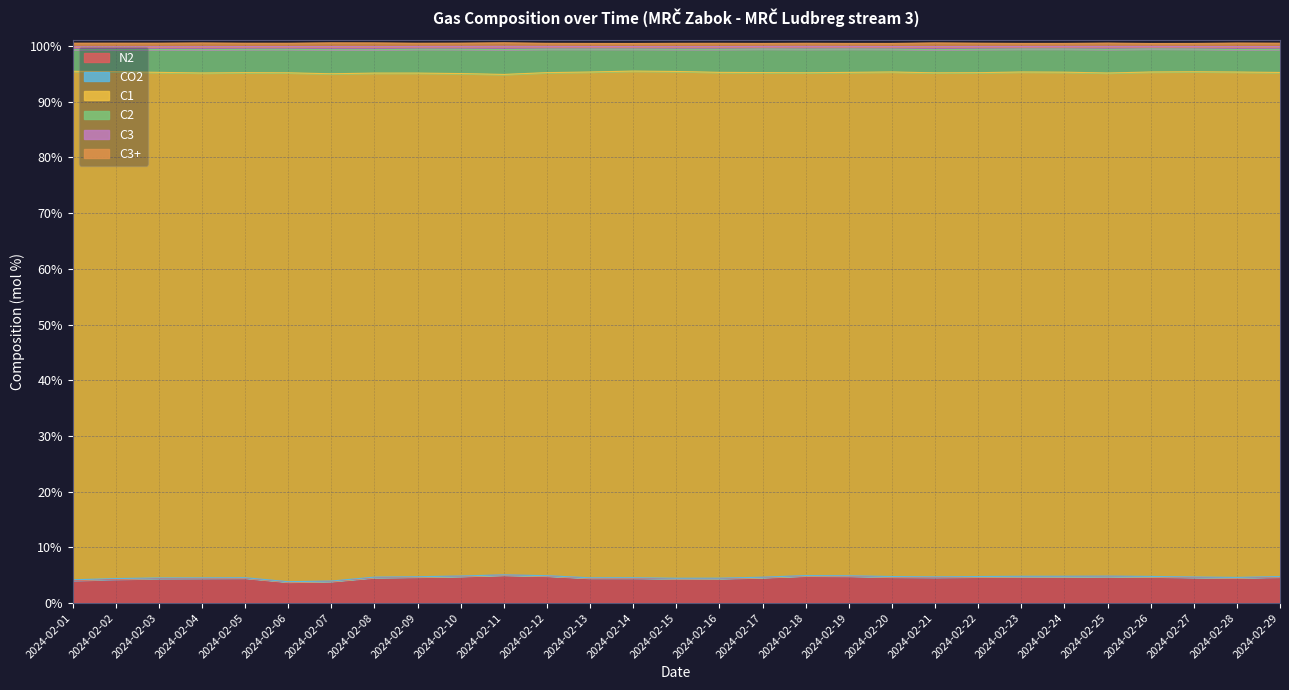

What is the value of the C3+ point at the 29th from the left?

99.4